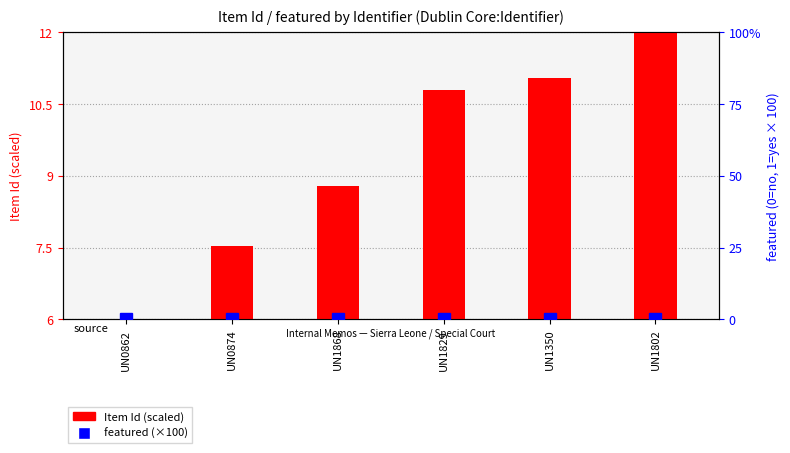

What is the label of the 1st bar from the left?

UN0862